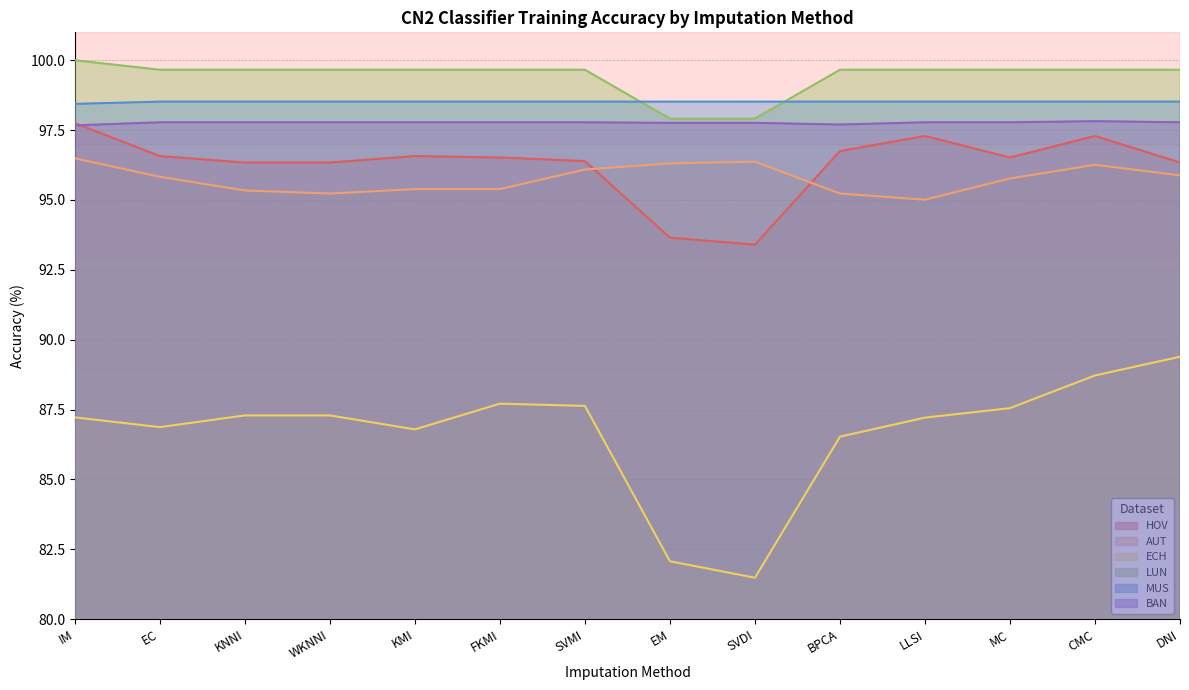

What is the maximum value for AUT?

96.5